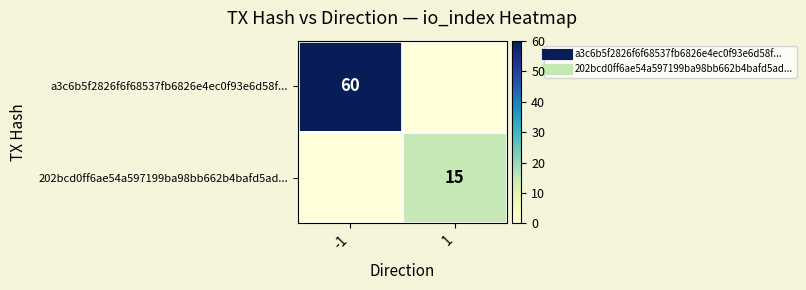

What is the sum of the a3c6b5f2826f6f68537fb6826e4ec0f93e6d58f... values at 1 and -1?

60